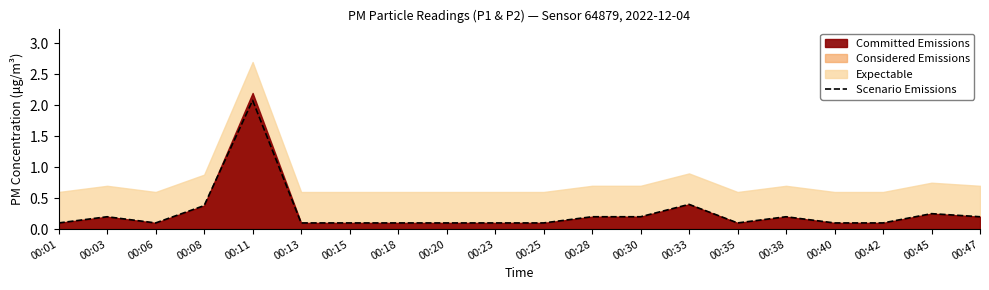

What is the value of the 5th point from the left?

2.1